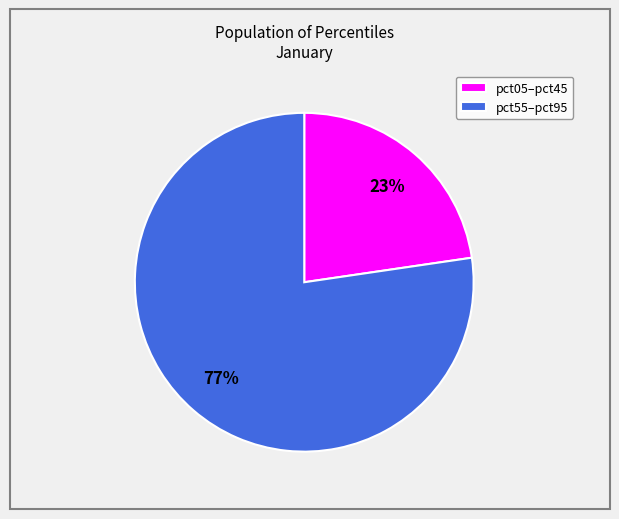

Combined, do pct55–pct95 and pct05–pct45 account for over 50%?

Yes